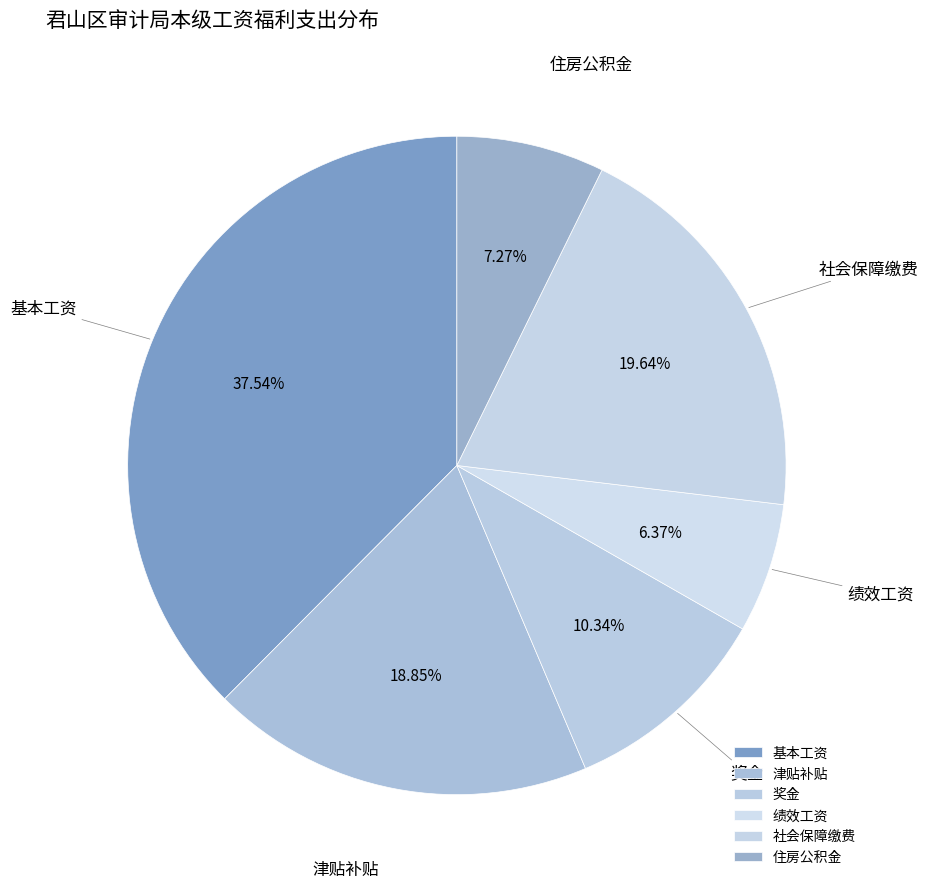

To the nearest percent, what is the average slice percentage?

17%